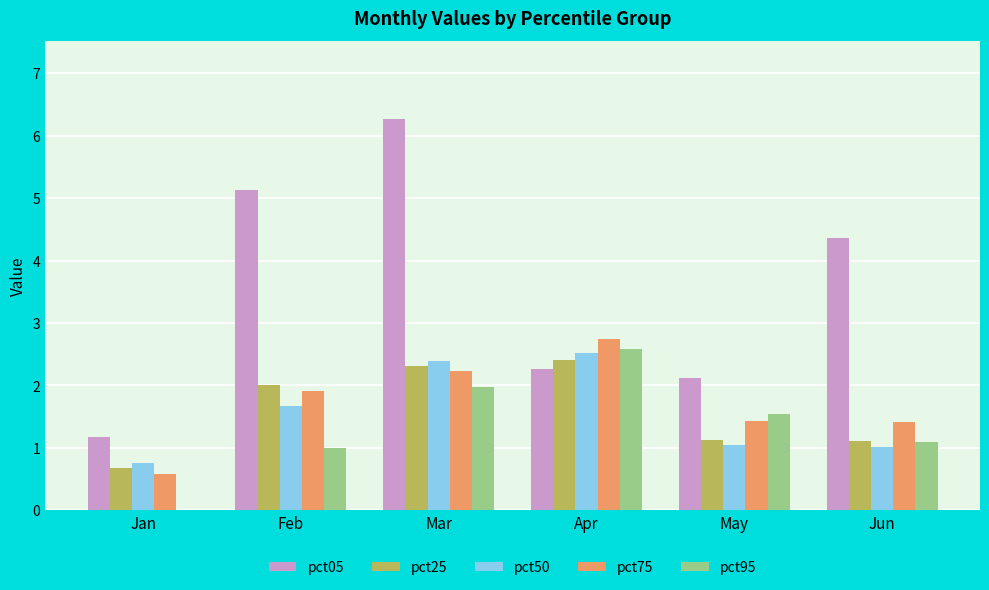

What is the total value across all series at May?

7.3